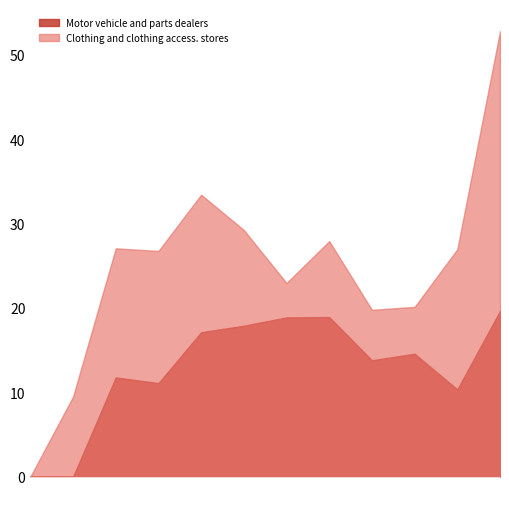

Is it true that Motor vehicle and parts dealers equals 62685 at Dec. 2016?

False